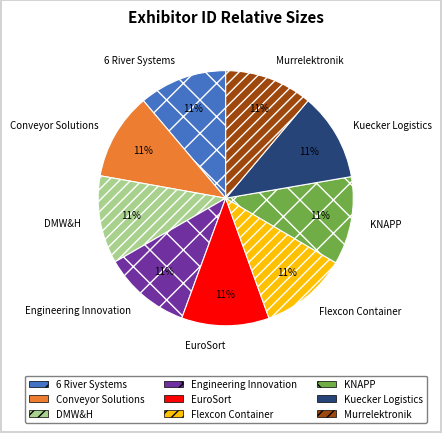

What percentage is the Engineering Innovation slice, to the nearest percent?

11%